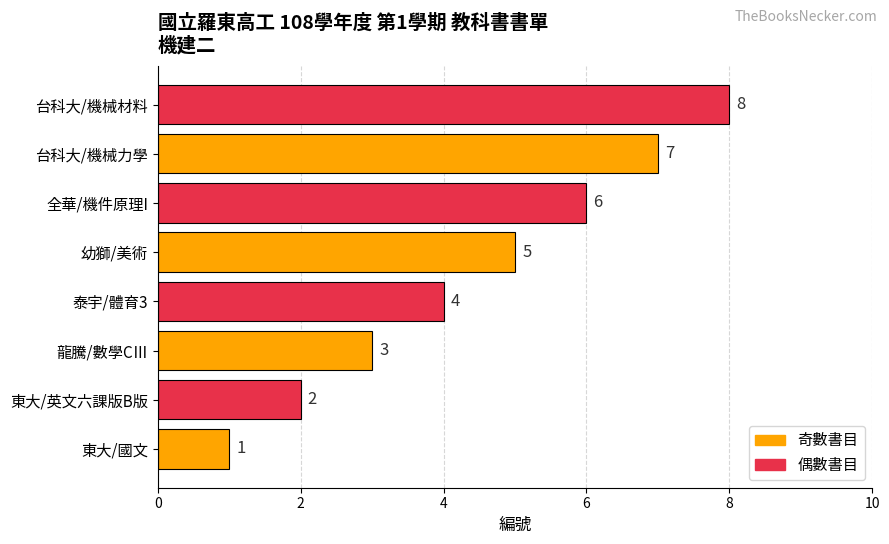

Count the number of data series in this chart.

1